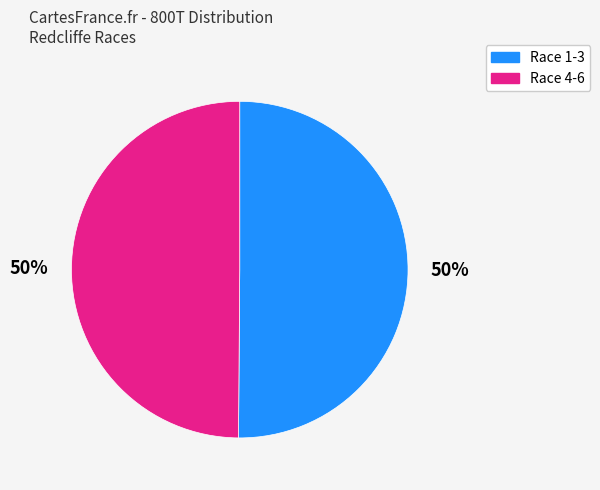

Combined, do Race 1-3 and Race 4-6 account for over 50%?

Yes